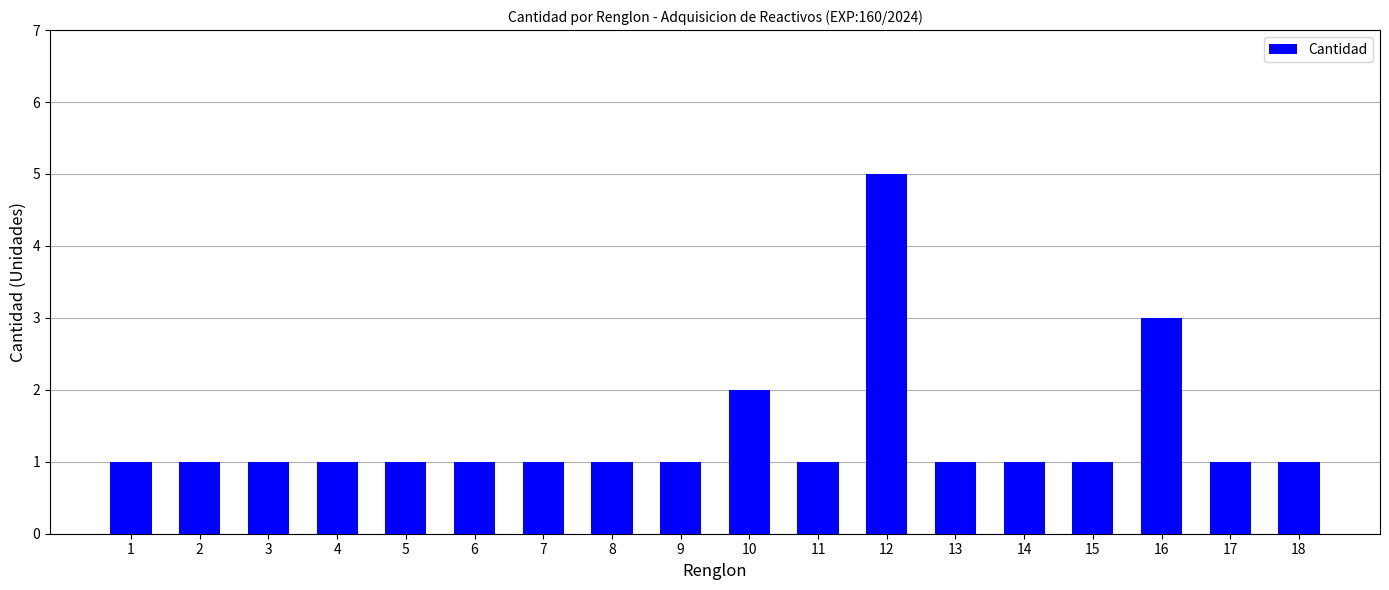

Reading right to left, what are all the values shown in this chart?

1	1	3	1	1	1	5	1	2	1	1	1	1	1	1	1	1	1